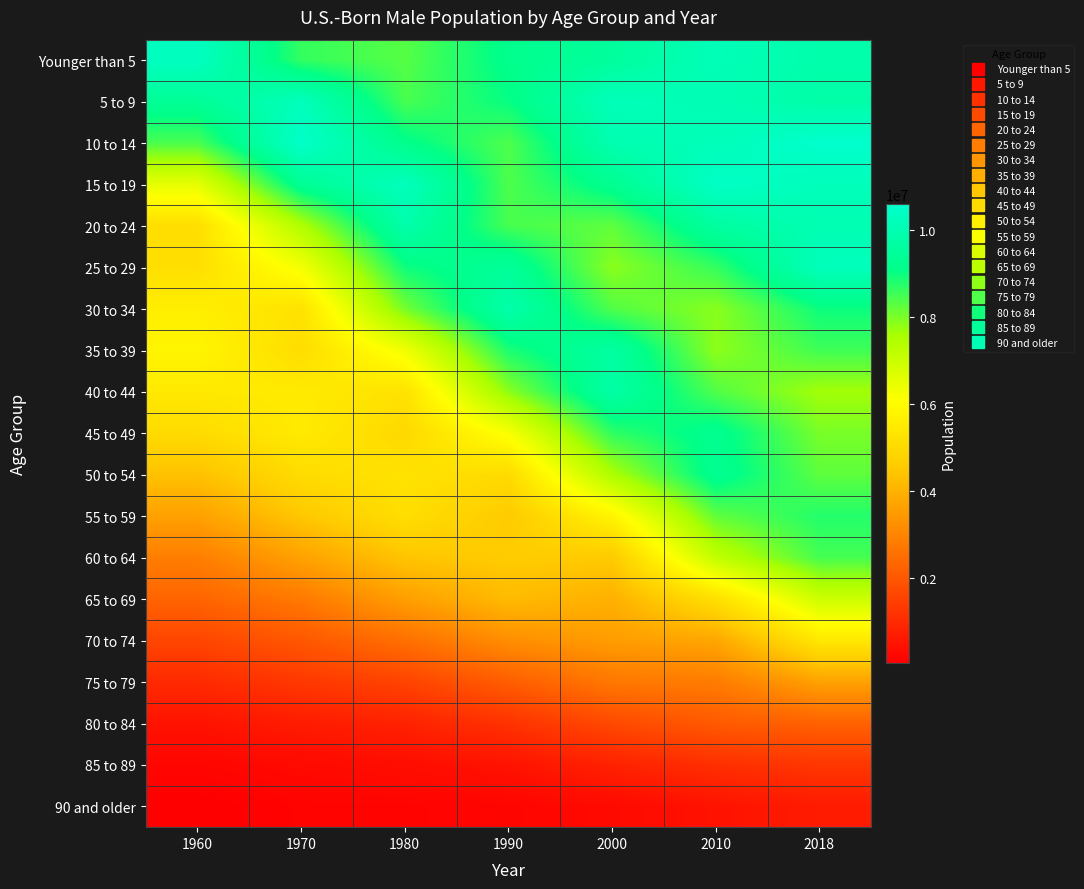

Between 1970 and 1980, which is larger?

1970